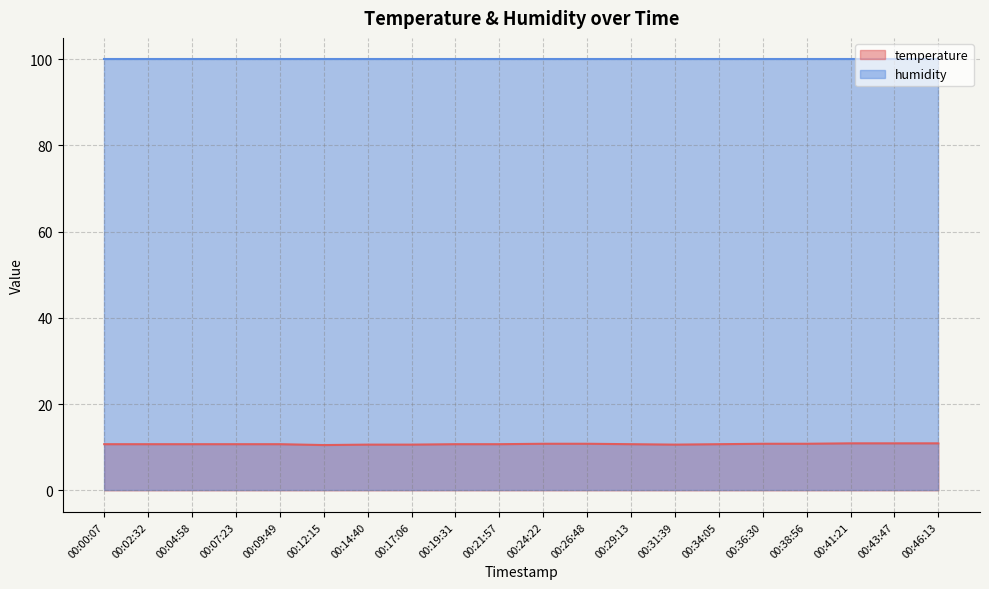

What is the change in value from 00:17:06 to 00:21:57?

+0.1